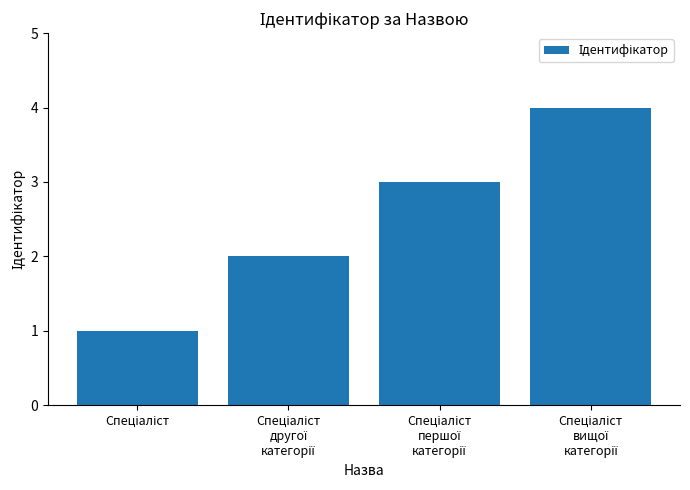

What is the greatest value displayed?

4